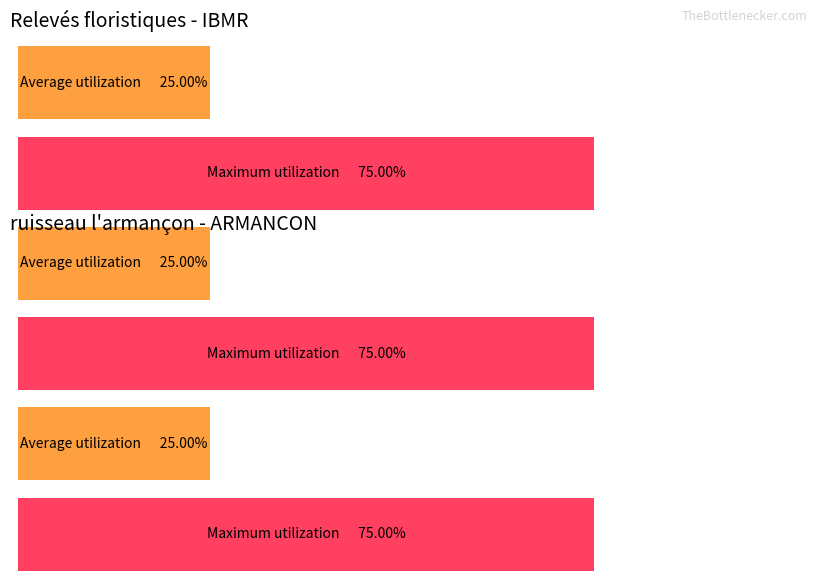

How many bars are there in each group?

2